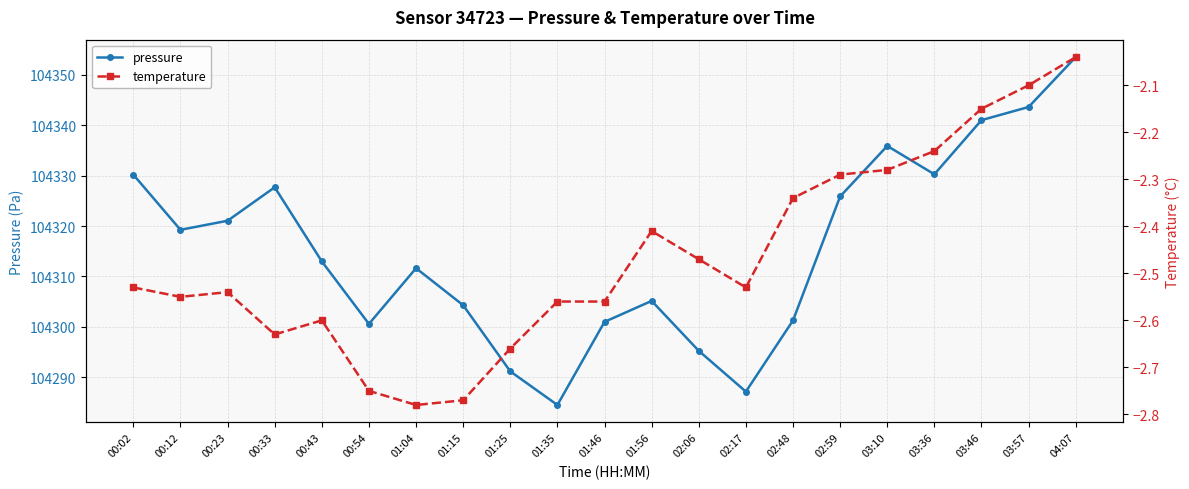

What is the difference between the maximum and minimum values in the pressure series?

69.1